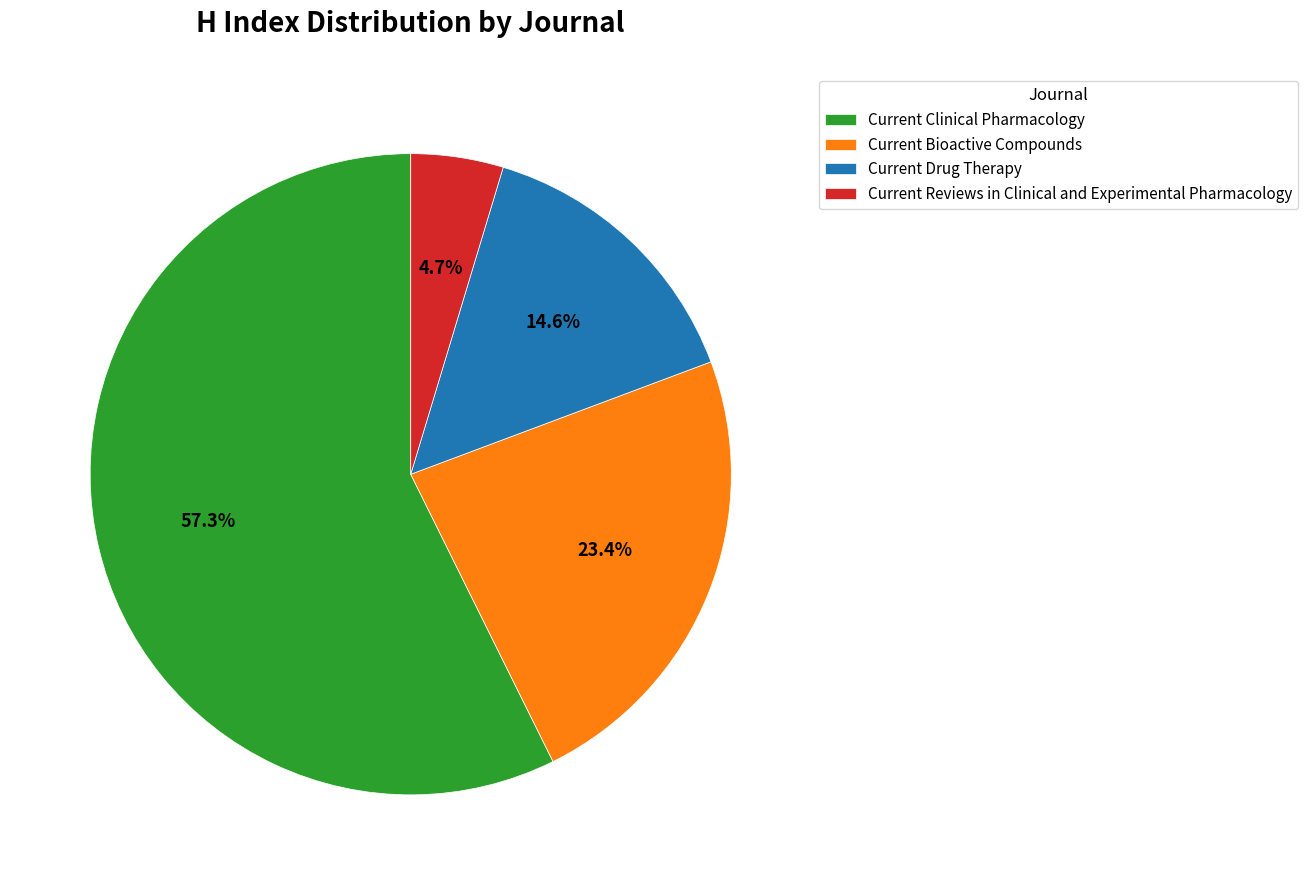

Which category accounts for the majority?

Current Clinical Pharmacology